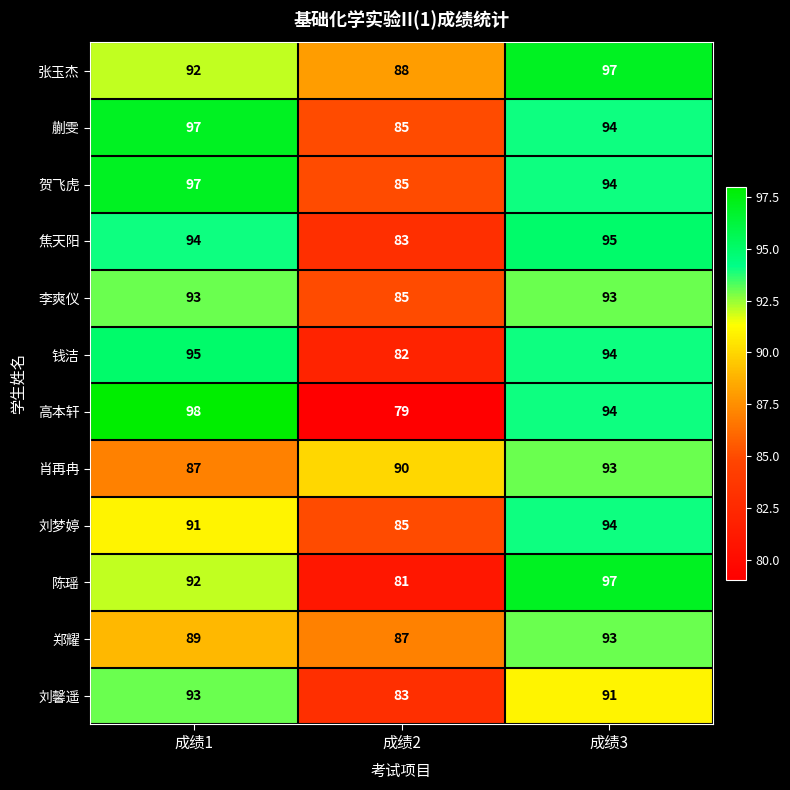

What is the sum of all 李爽仪 values?

271